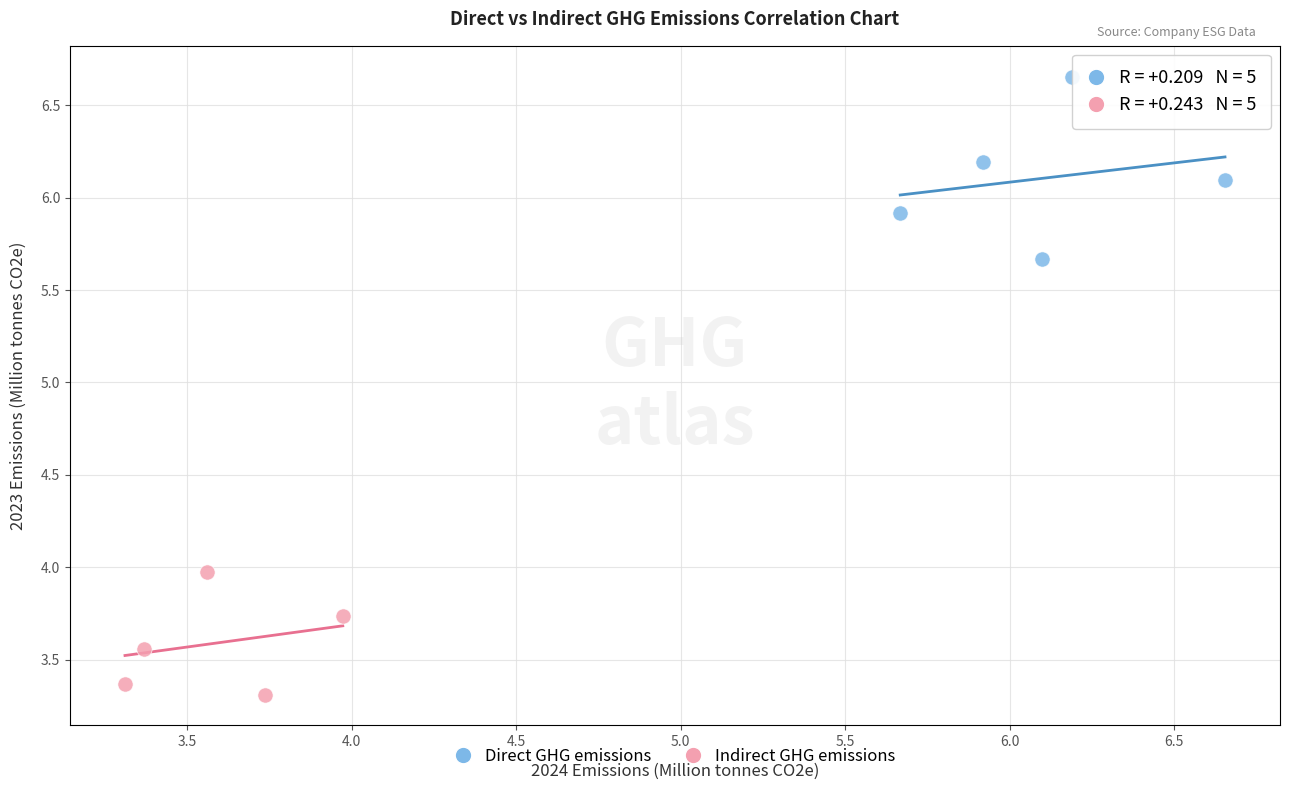

Which series reaches the minimum Y coordinate?

Indirect GHG emissions